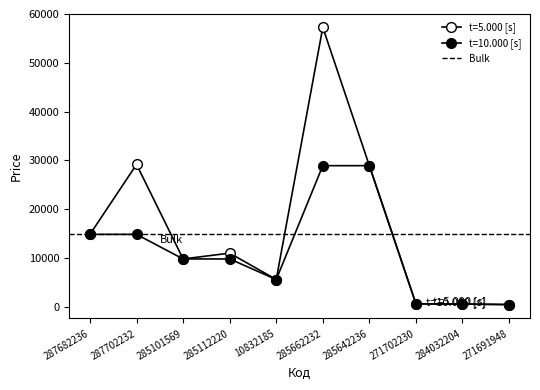

What position from the left is 287682236?

1